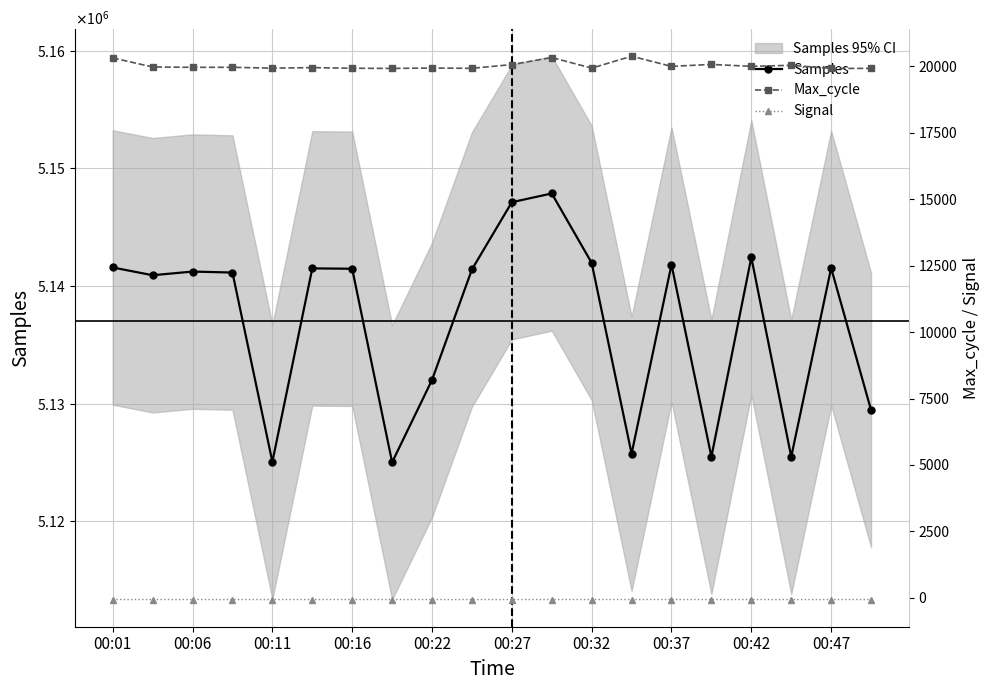

Is this an area chart (filled region under the line)?

No